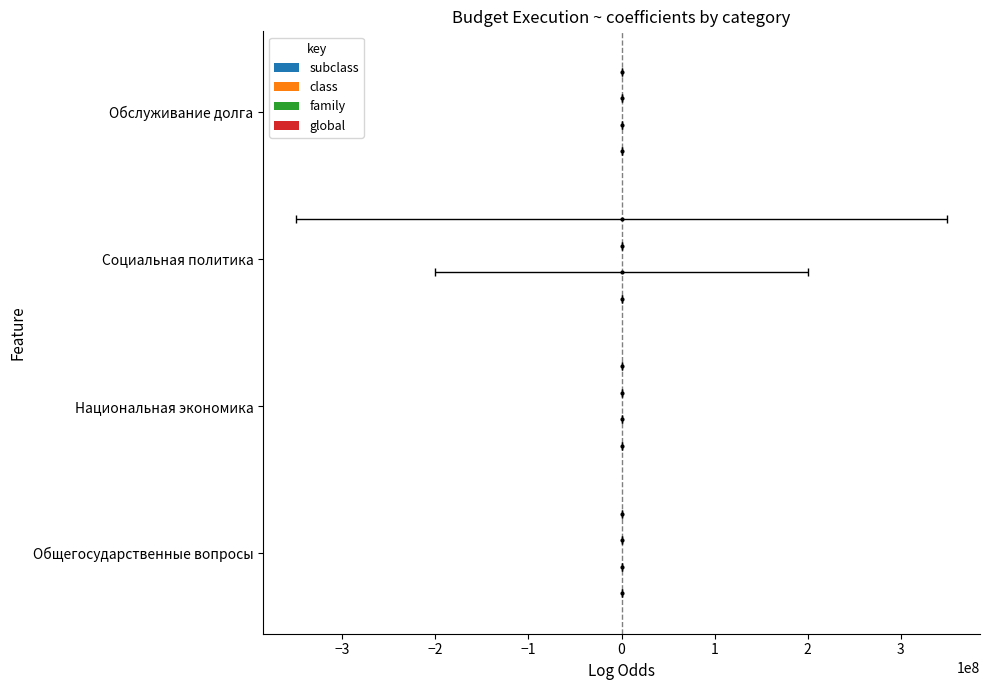

Reading right to left, what are all the values shown in this chart?

subclass: -0.0	-1.8	4.8	7.8
class: -0.0	-22.9	4.8	7.6
family: -0.0	-1.8	4.8	7.6
global: -0.0	-22.9	4.8	7.4